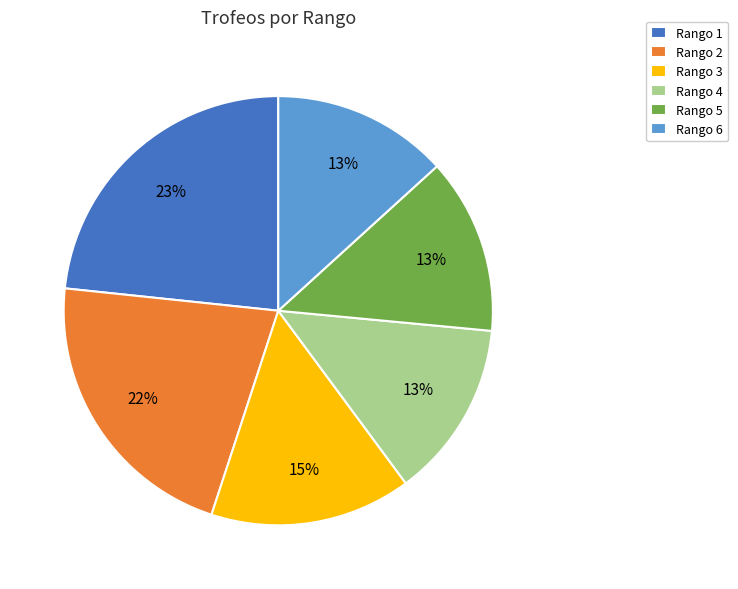

Count the number of slices in the pie.

6